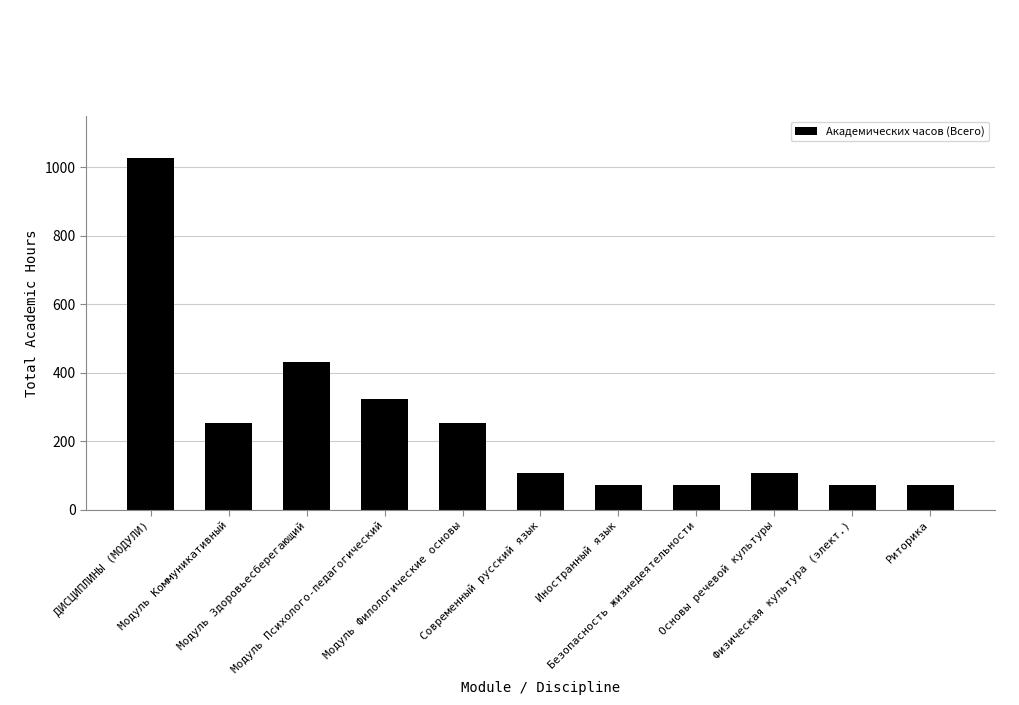

What is the label of the 9th bar from the left?

Основы речевой культуры